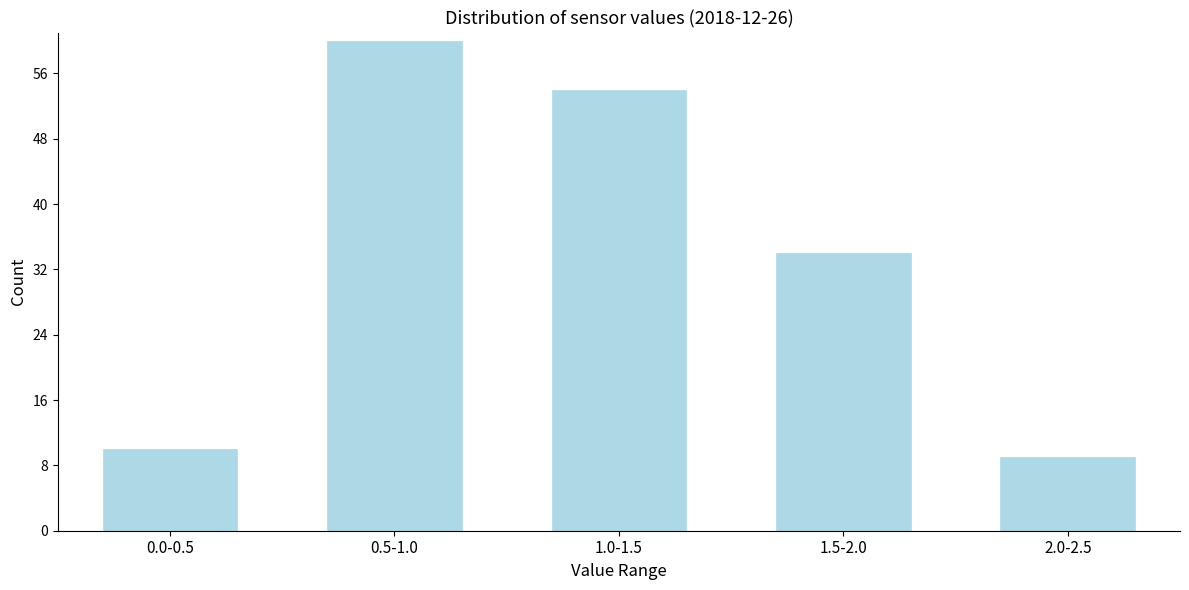

Reading left to right, list all the values displayed in this chart.

0.0-0.5=10	0.5-1.0=60	1.0-1.5=54	1.5-2.0=34	2.0-2.5=9